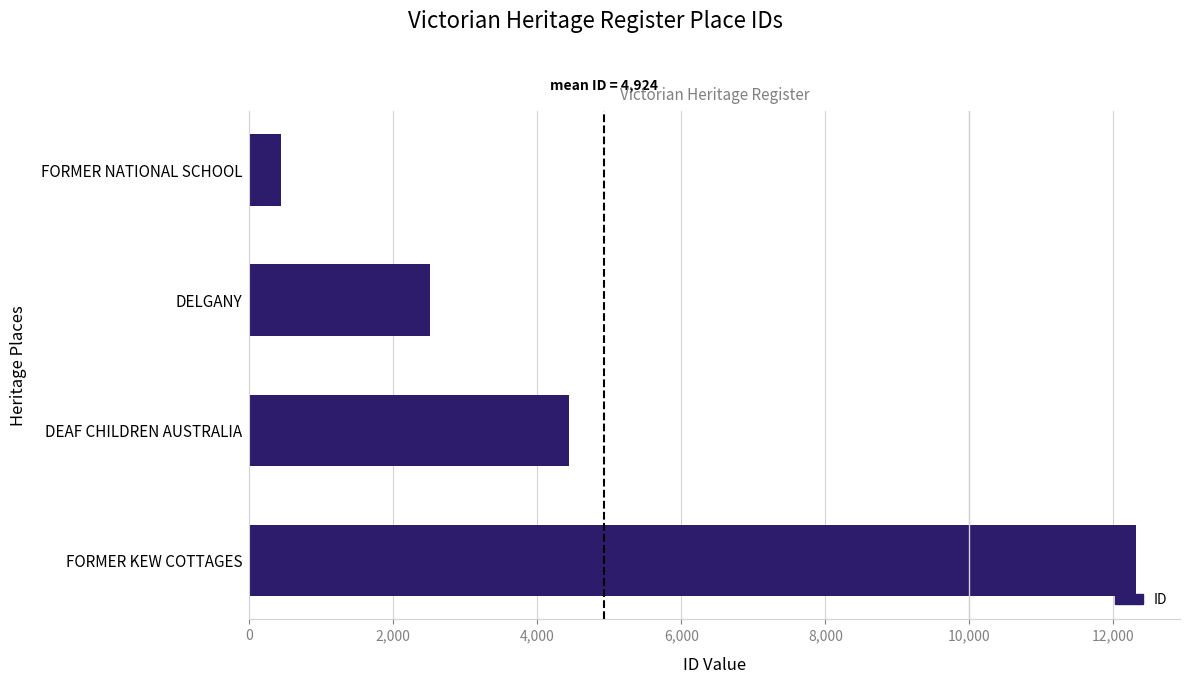

How many bars are there in total?

4